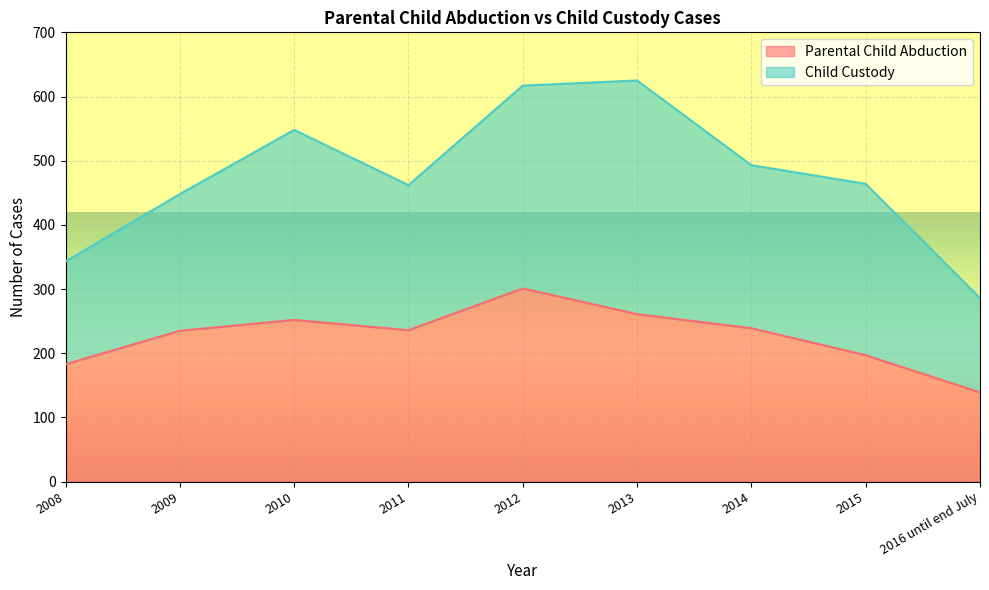

Is it true that the value at 2015 is 197?

True